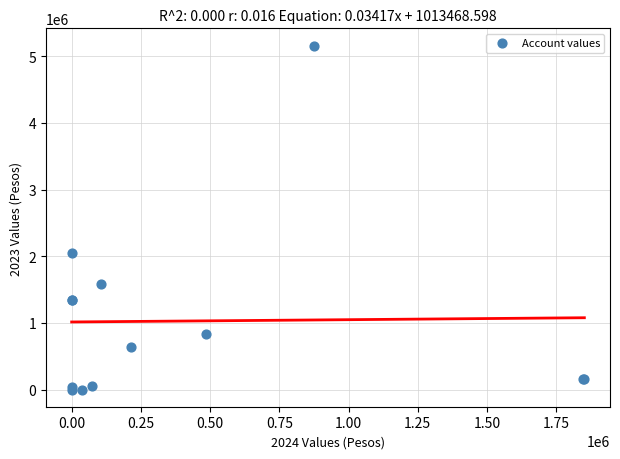

What Y value in the scatter plot is closest to 2580109?

2049500.0